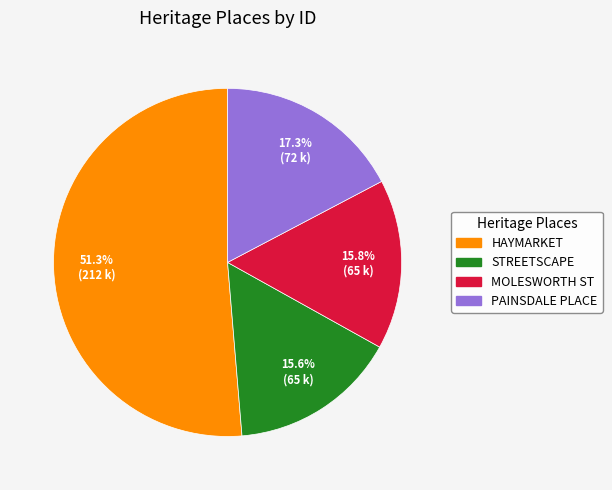

Count the number of slices in the pie.

4